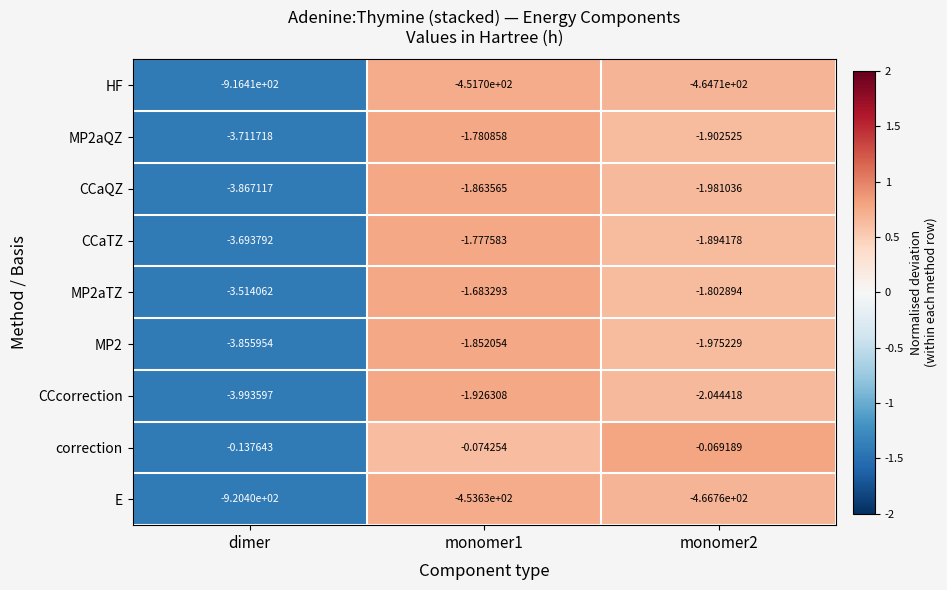

At which label does CCcorrection reach its minimum?

dimer